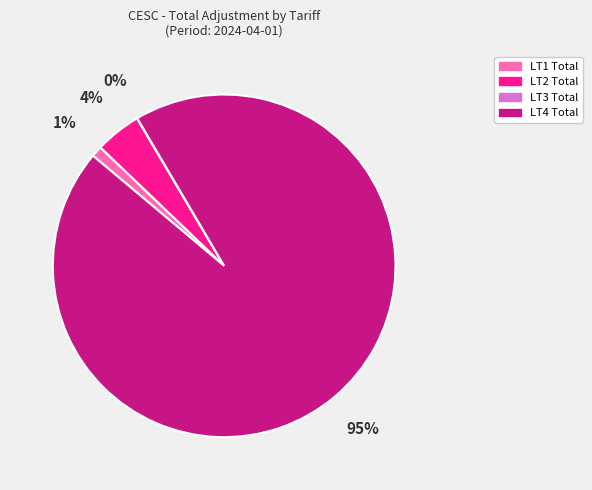

To the nearest percent, what is the difference between the largest and smallest slice percentages?

95%